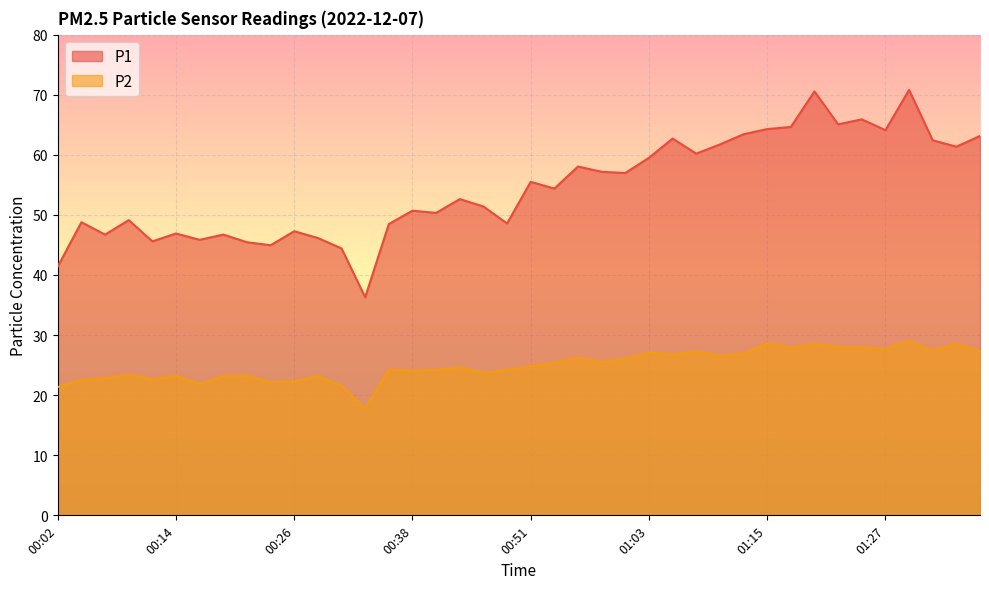

What is the label of the 15th point from the left?

00:36